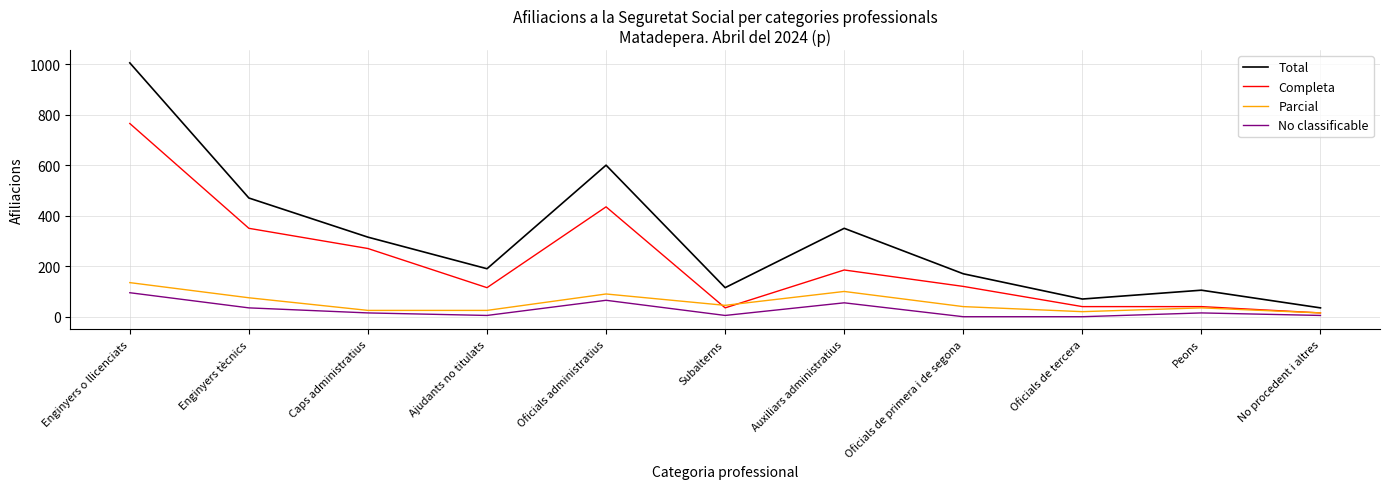

The value of No classificable at Oficials de primera i de segona is -36. True or false?

False